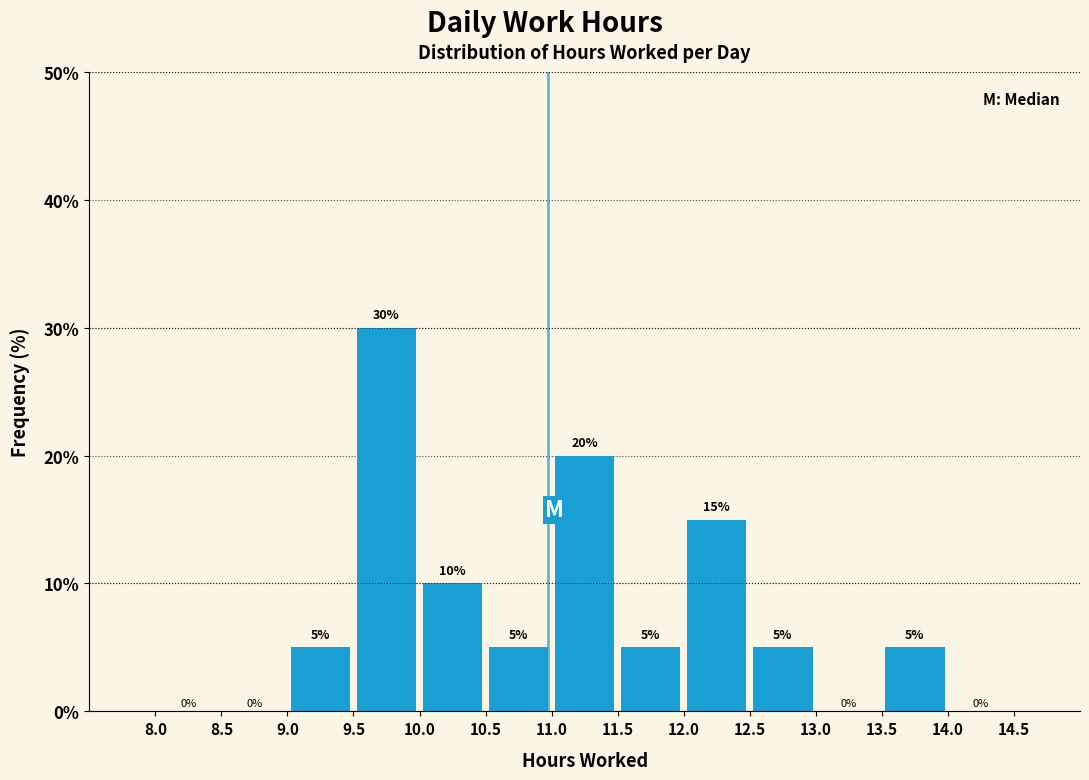

Over which range of the x-axis is the bar tallest?

9.5 to 10.0